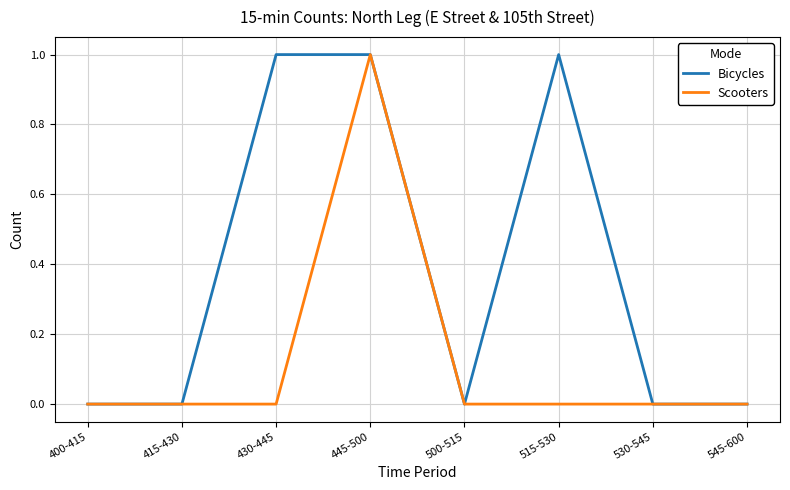

At 430-445, list the series in order from smallest to largest.

Scooters, Bicycles